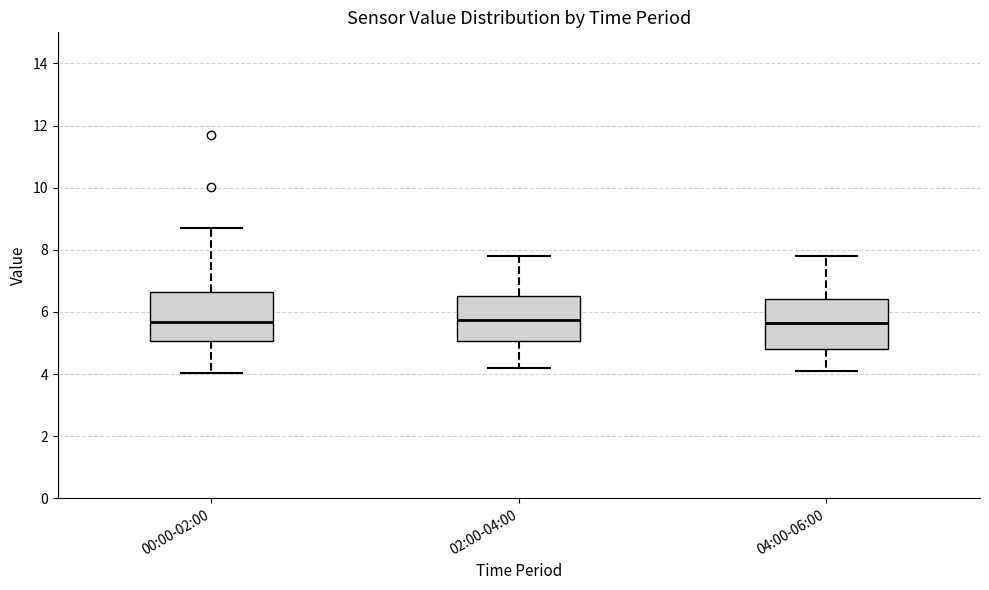

Where does the upper whisker of the box for 00:00-02:00 end on the y-axis? The values are not printed on the chart, so give them approximately, as read against the axis.

8.8